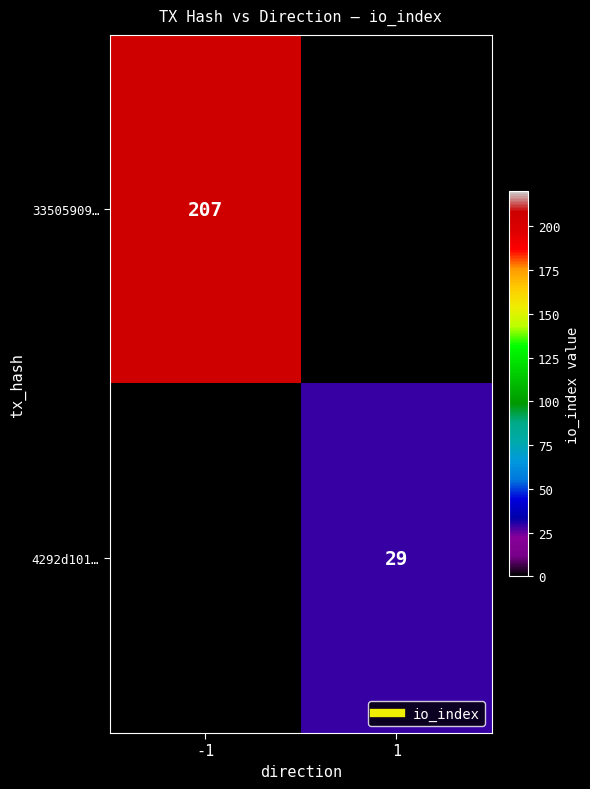

What is the minimum value for 33505909…?

207.0